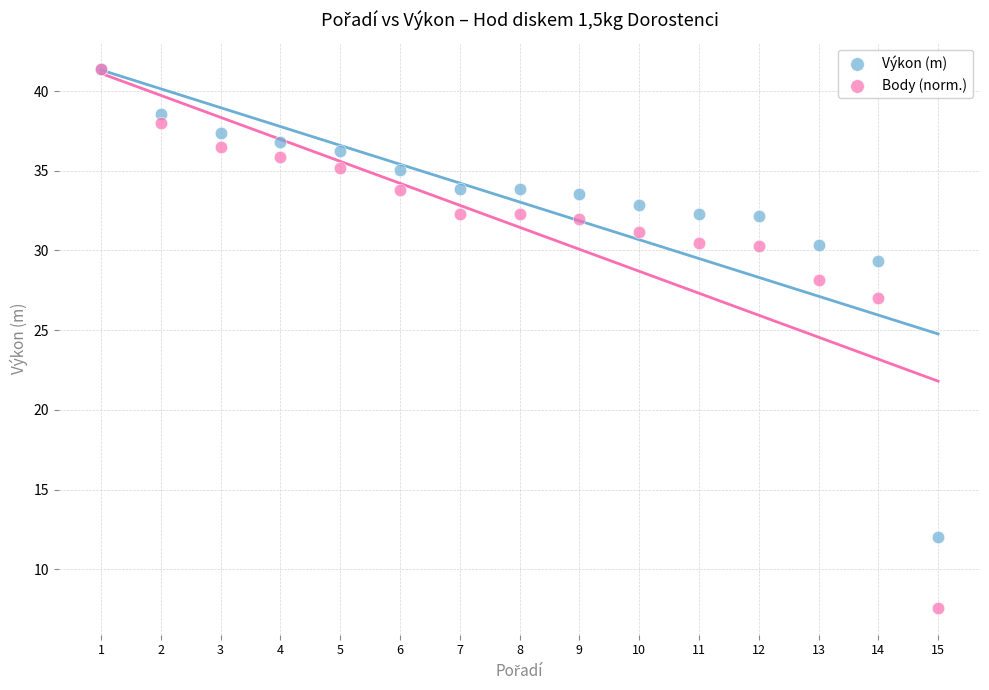

What are all the series names shown in the legend?

Výkon (m), Body (norm.)